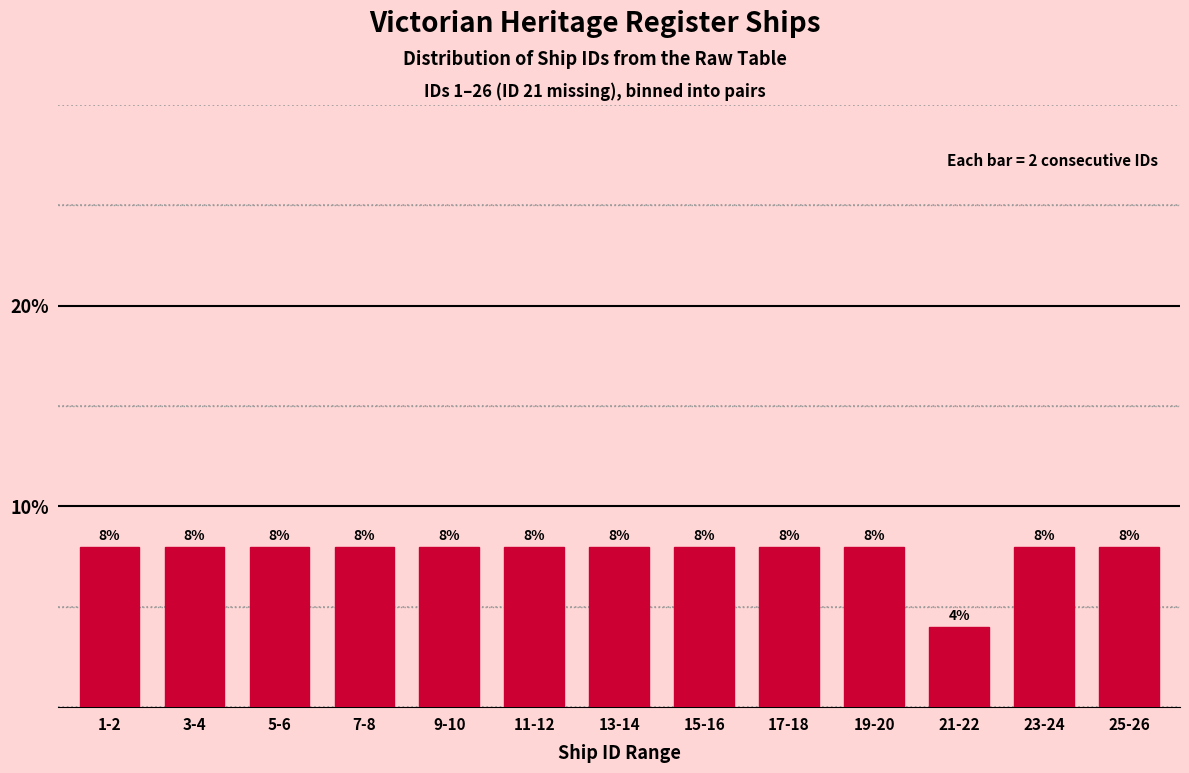

Reading right to left, transcribe all the data shown in this chart.

8	8	4	8	8	8	8	8	8	8	8	8	8